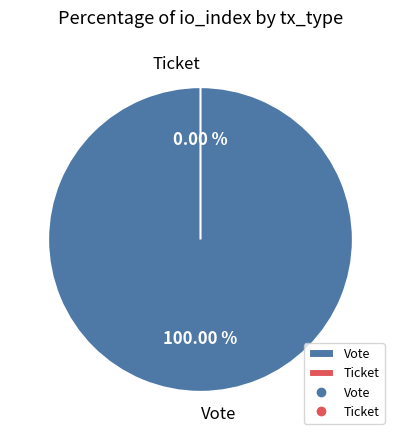

Combined, what portion of the pie is Ticket and Vote?

100.0%